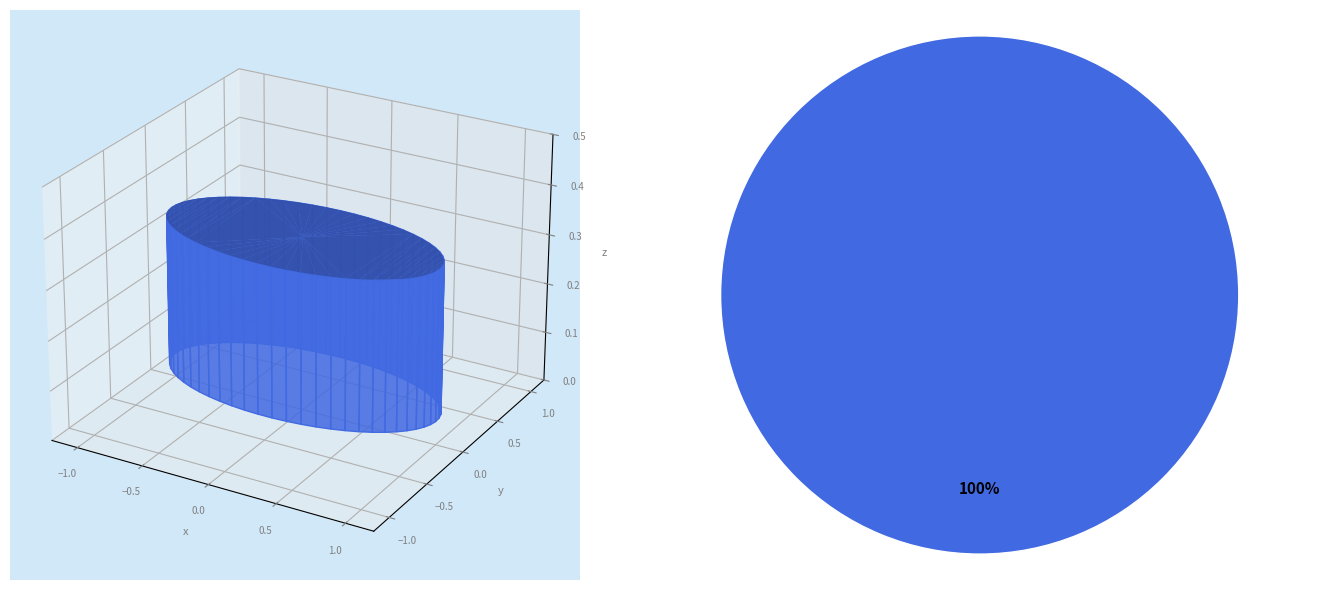

How many segments does this pie chart have?

1